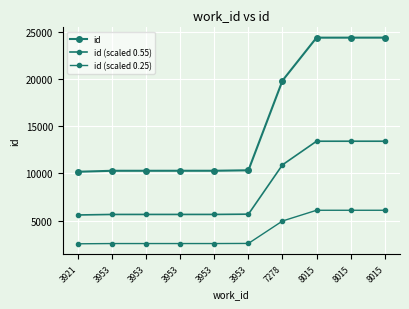

True or false: id (scaled 0.55) has more than 1 interior local peaks.

False